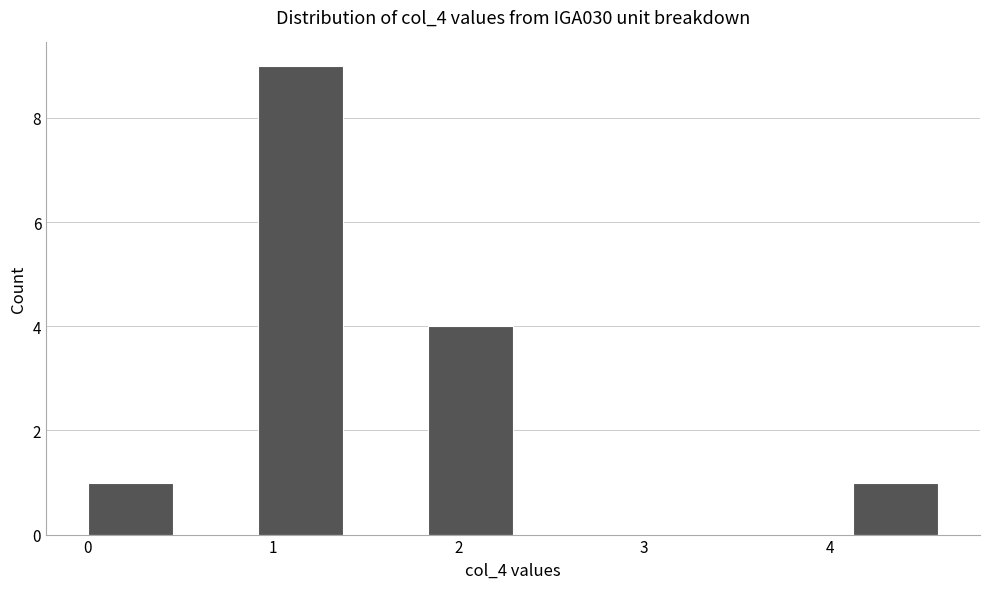

How tall is the bar that spans 0.0 to 0.5 on the x-axis? Neither the bar edges nor the heights are printed on the chart, so give them approximately, as read against the axes.

1